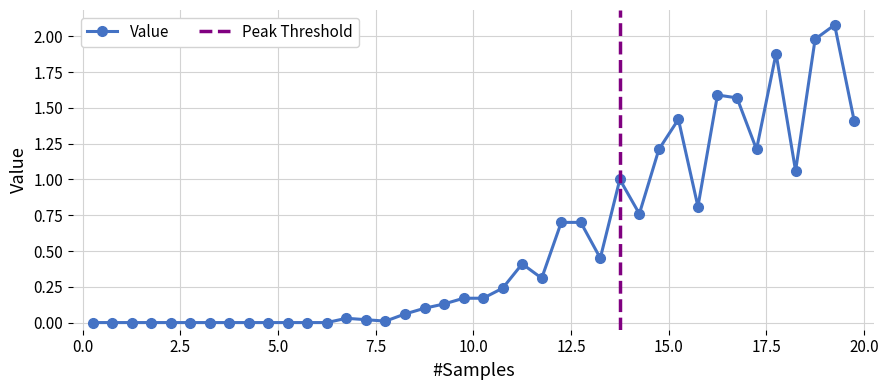

Where is the data nearest to the value 1?

13.75